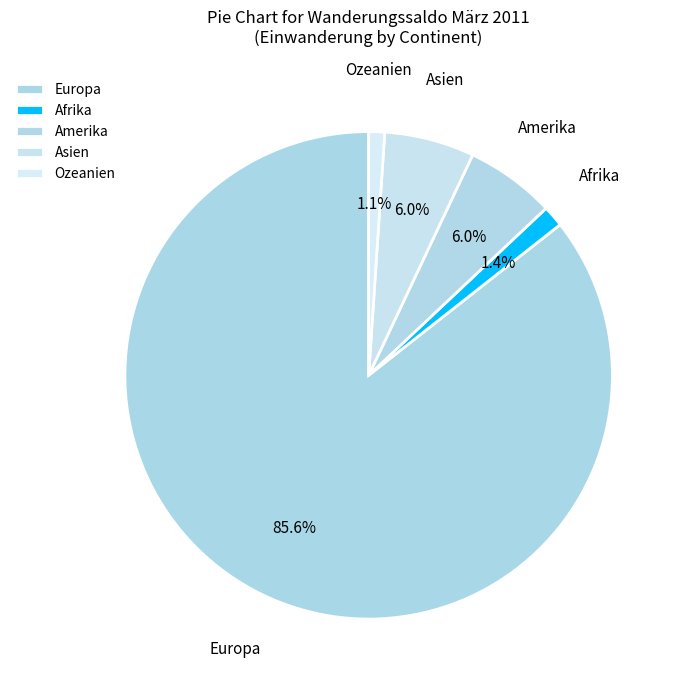

How many slices are in this pie chart?

5